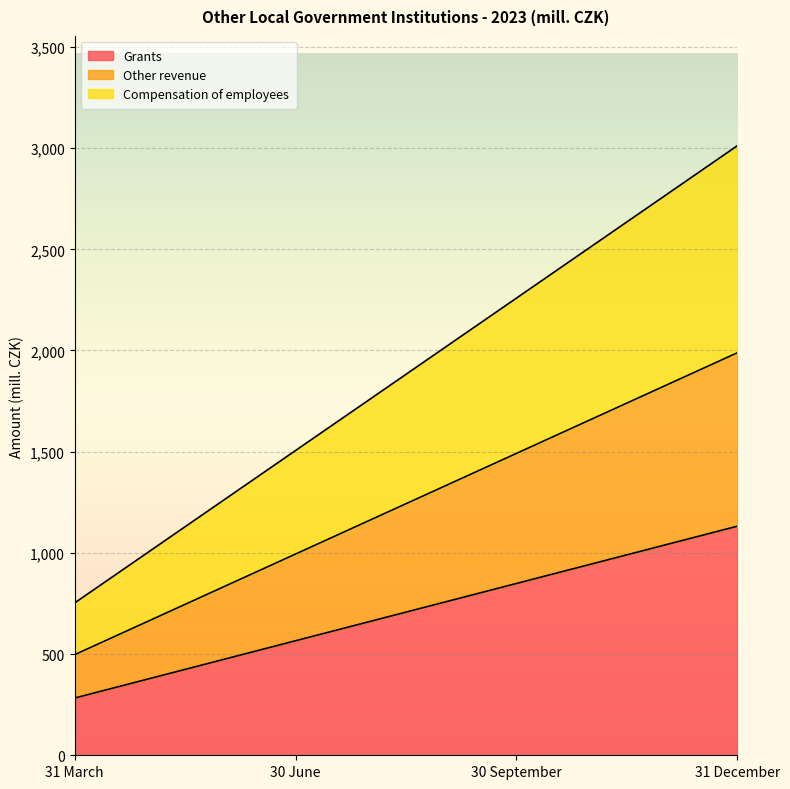

Between 30 June and 31 December, which is larger?

31 December